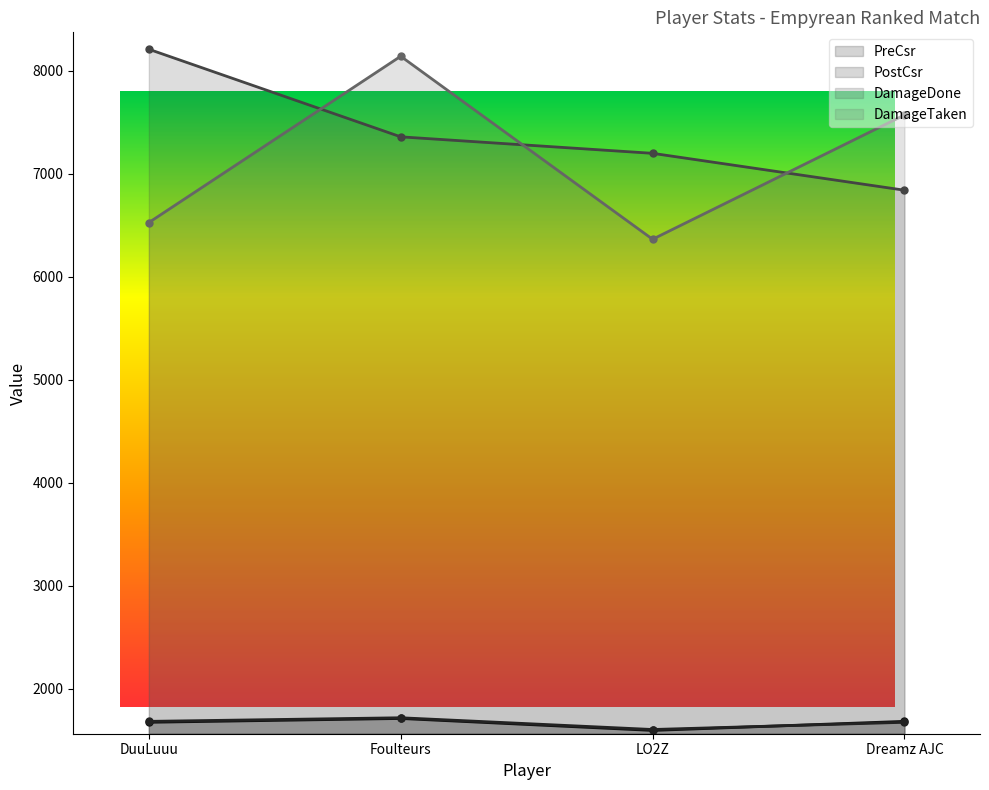

How many interior local peaks does the PreCsr series have?

1